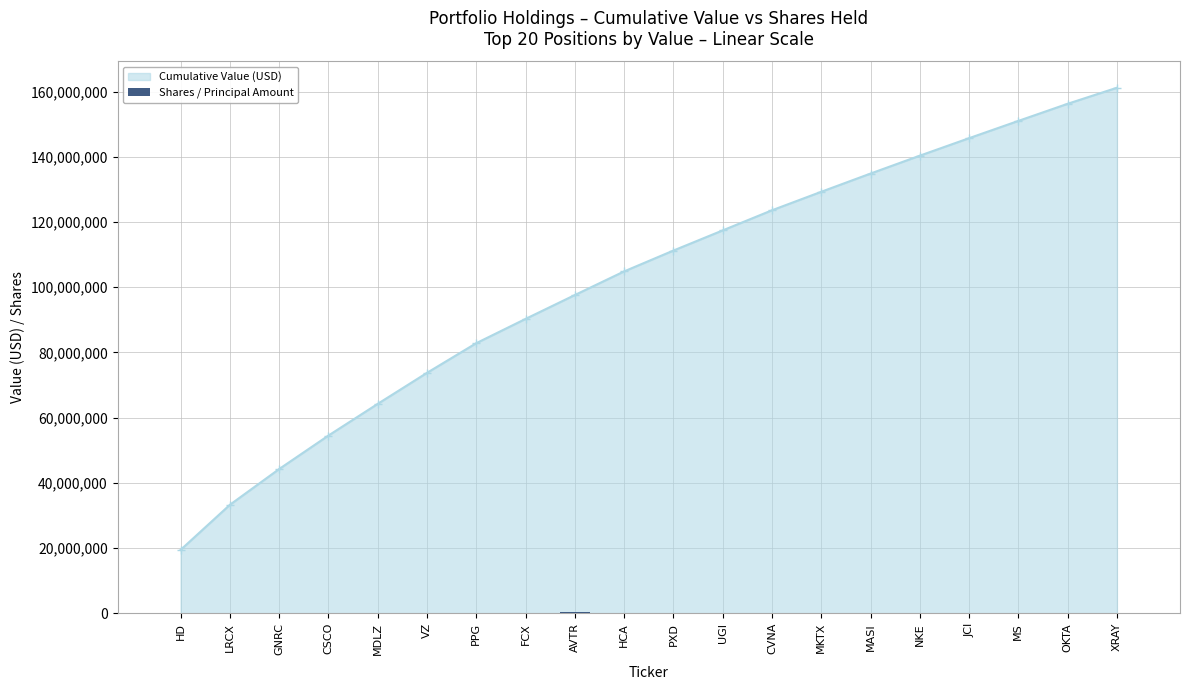

What is the value of the 5th bar from the left?

154867